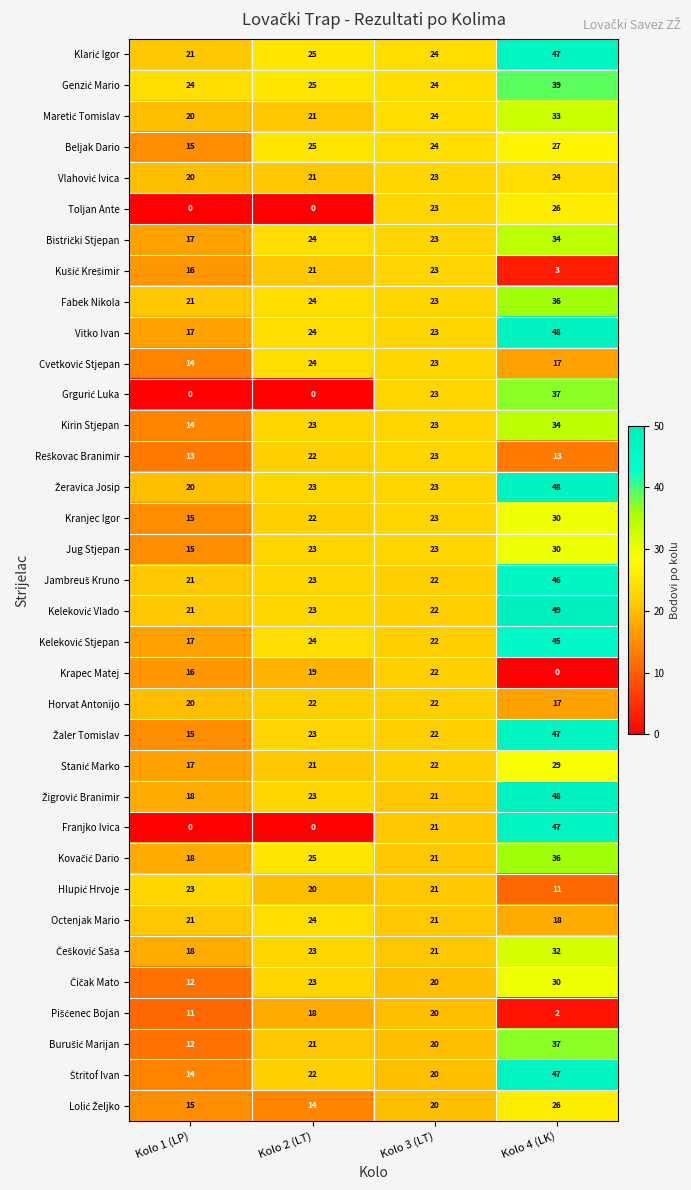

Is it true that Beljak Dario equals 24 at Kolo 3 (LT)?

True